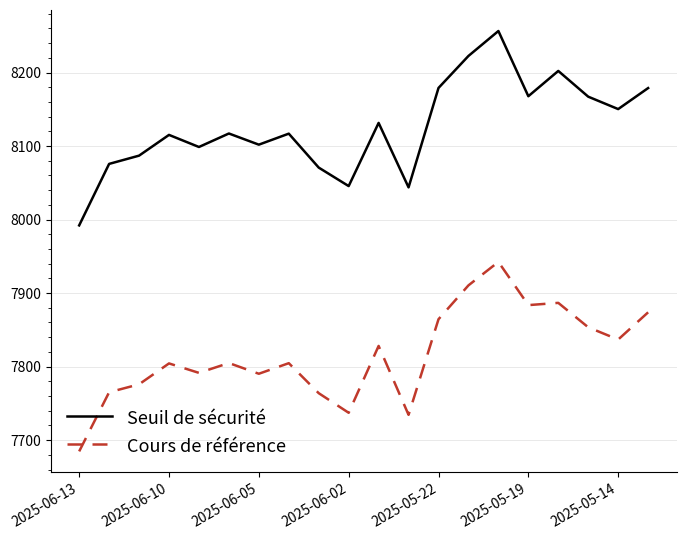

Which series has the largest total across all categories?

Seuil de sécurité